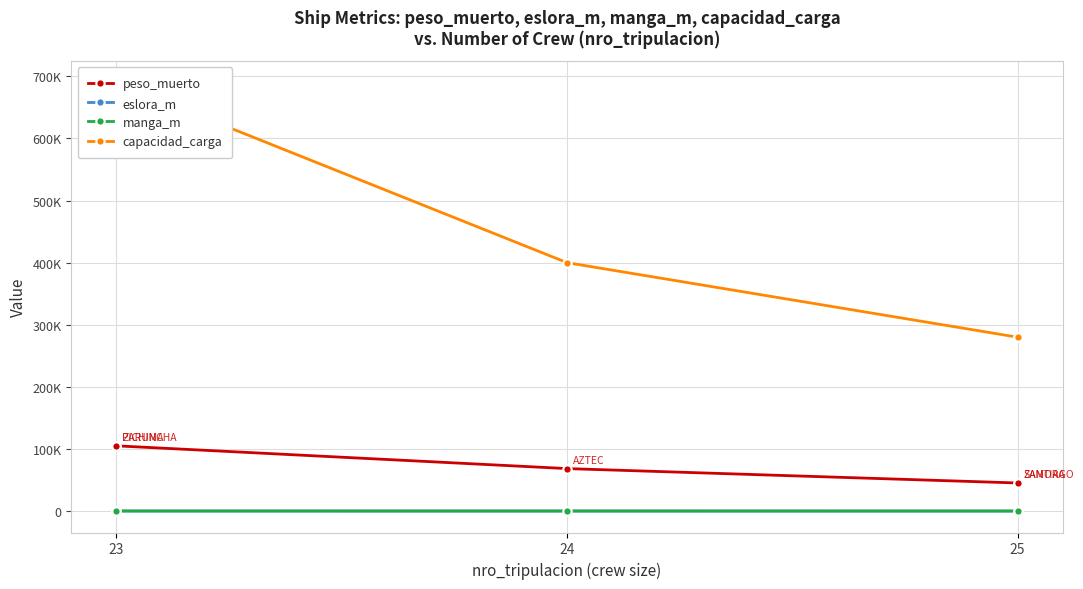

What position from the left is 25?

3